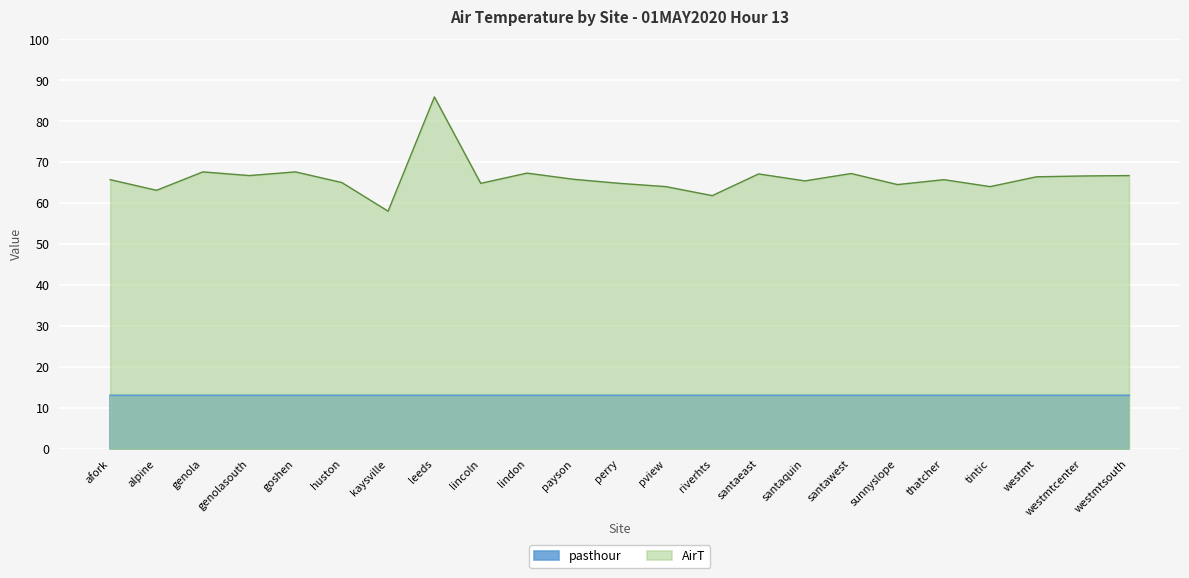

What is the label of the 16th point from the left?

santaquin